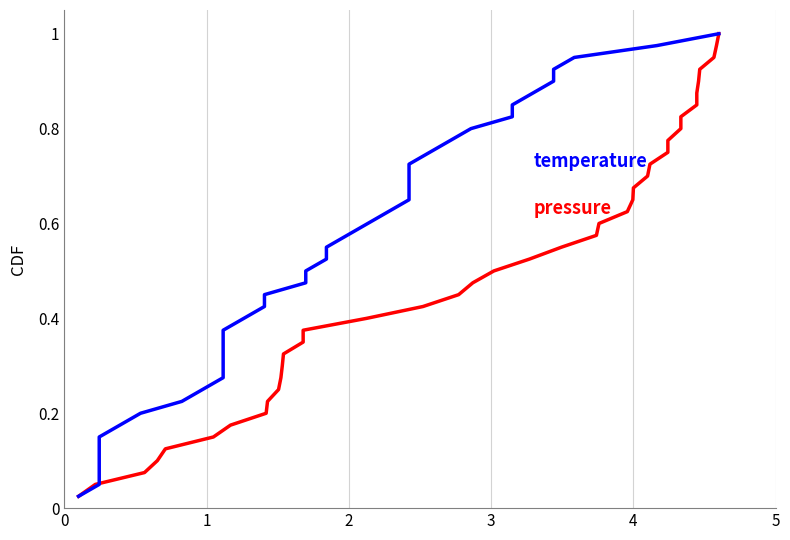

Does the chart display data point markers on the line(s)?

No